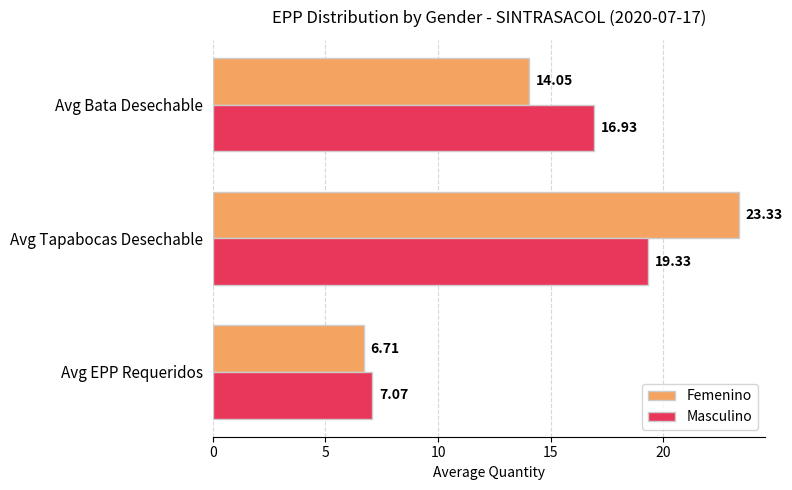

At how many categories does at least one series exceed 15?

2